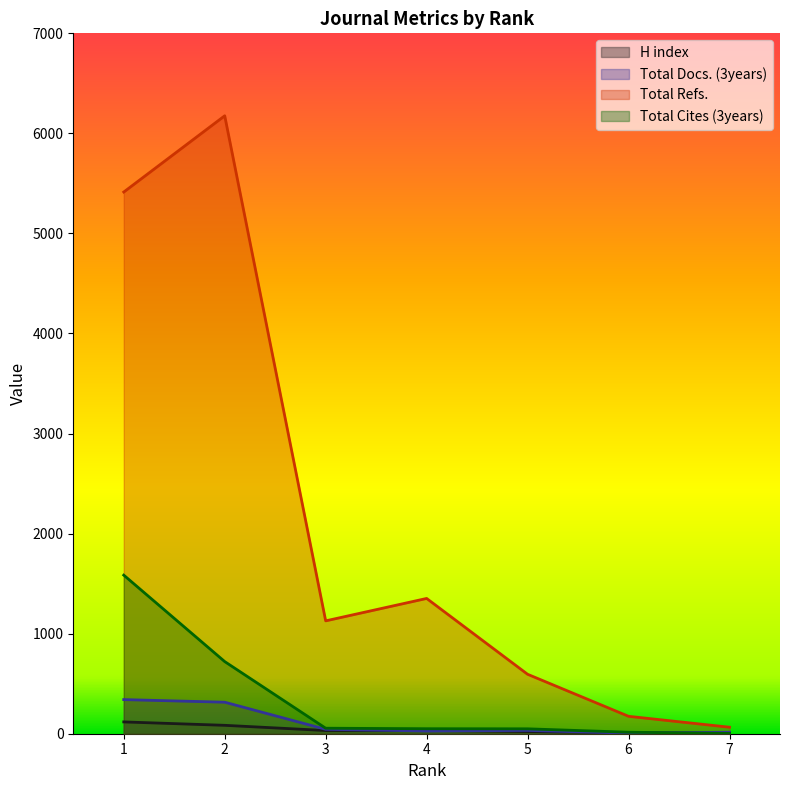

True or false: Total Cites (3years) and Total Refs. intersect in this chart.

False